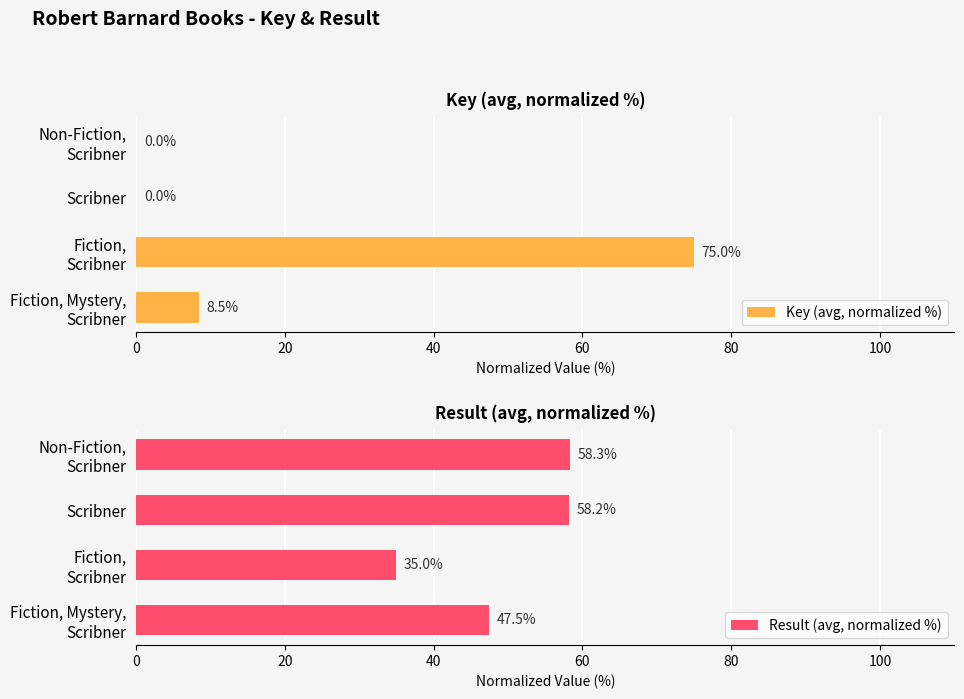

What is the sum of all Result (avg, normalized %) values?

199.0